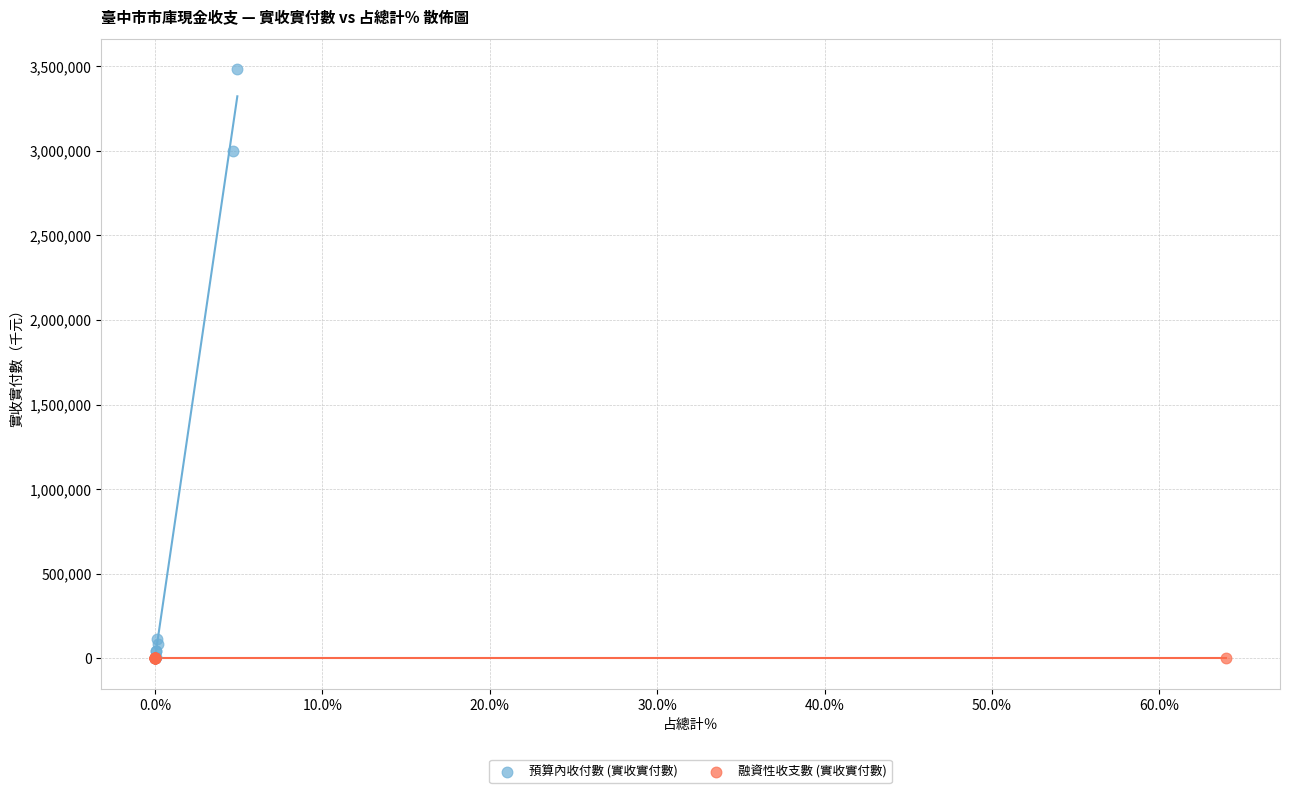

Which series contains the highest Y value?

預算內收付數 (實收實付數)